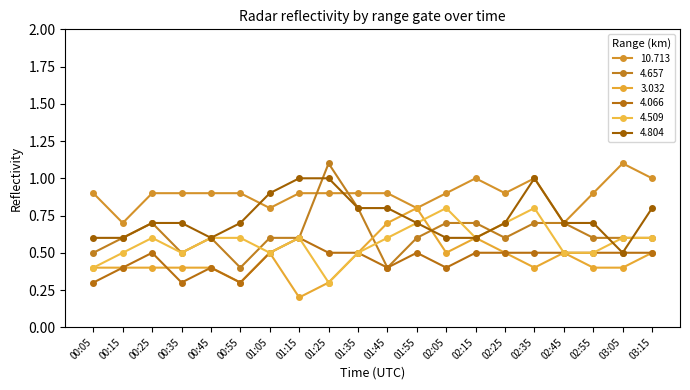

What position from the right is 03:15?

1